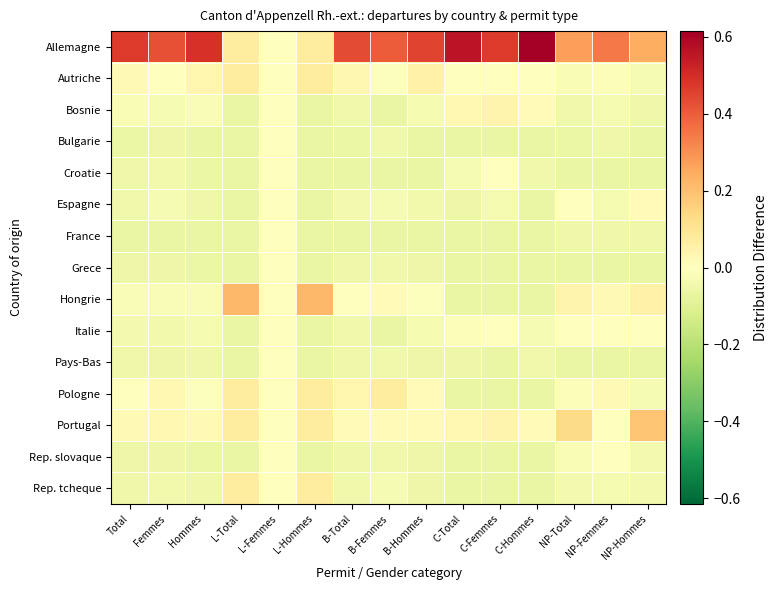

At how many categories does at least one series exceed 0?

14